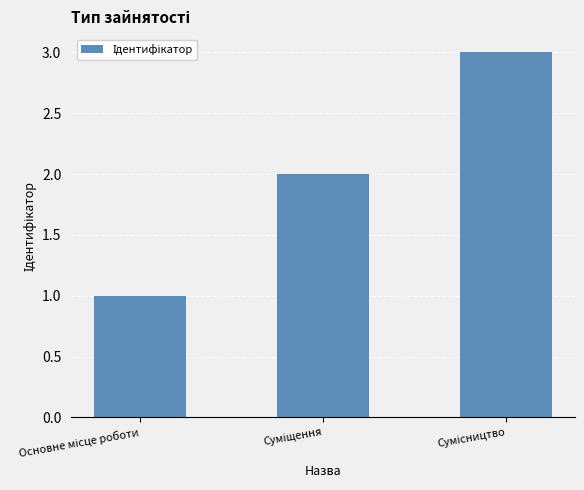

What is the greatest value displayed?

3